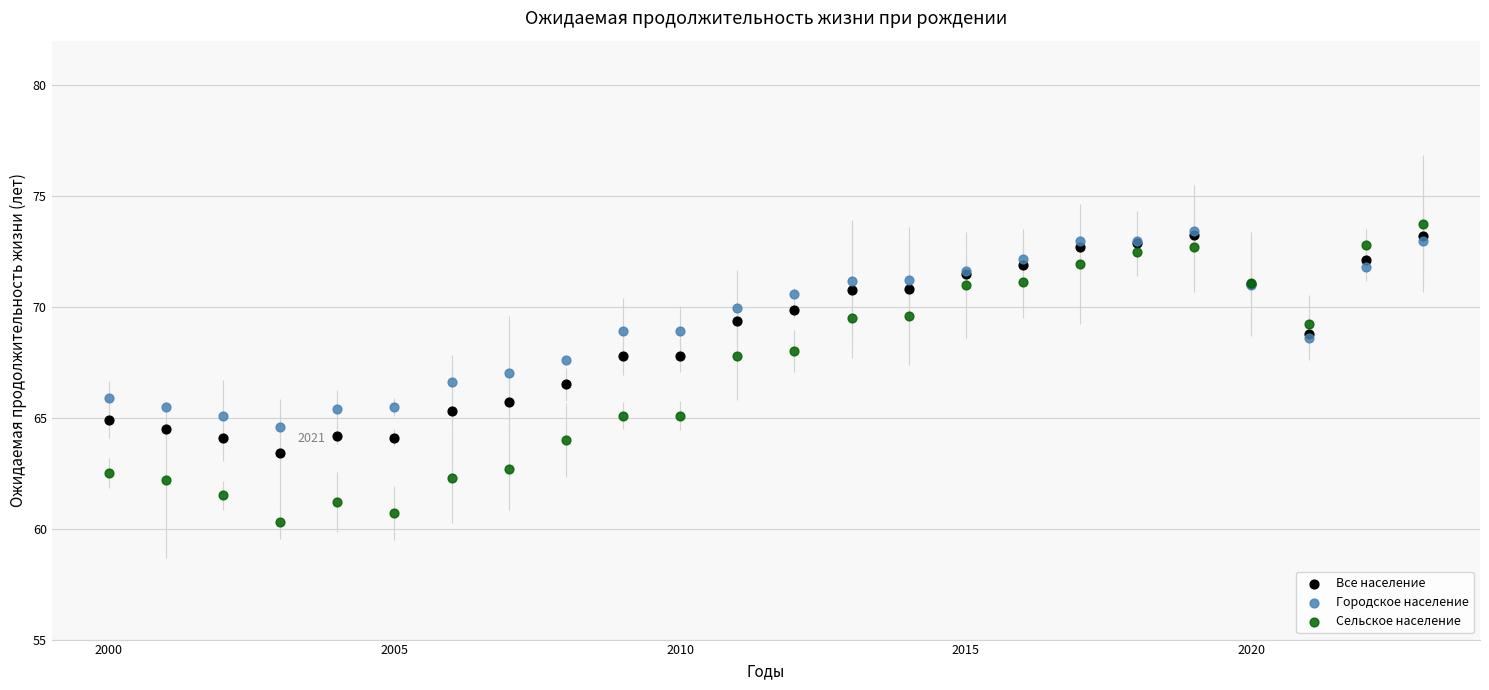

What are all the series names shown in the legend?

Все население, Городское население, Сельское население